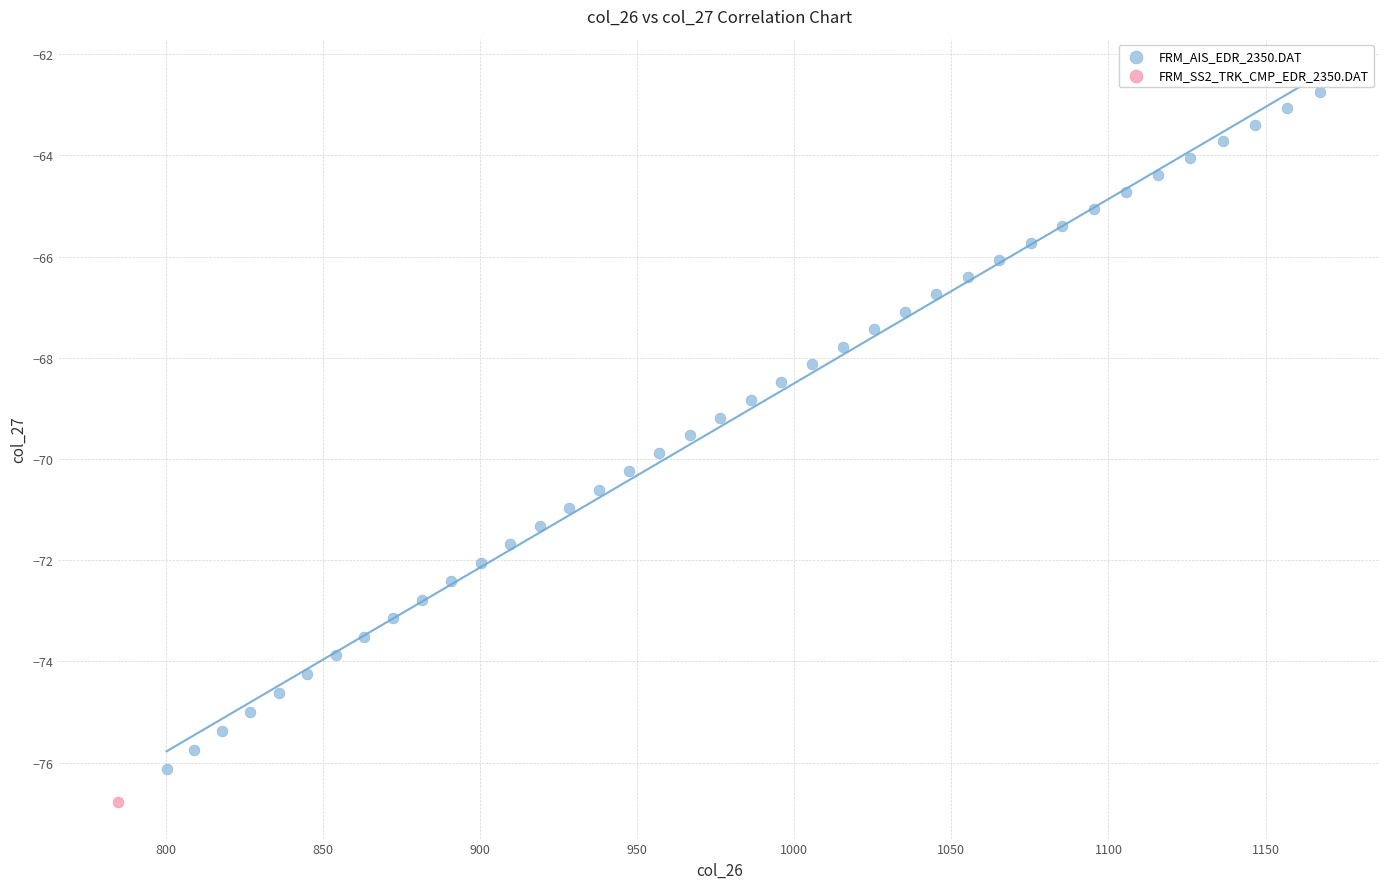

What are all the series names shown in the legend?

FRM_AIS_EDR_2350.DAT, FRM_SS2_TRK_CMP_EDR_2350.DAT